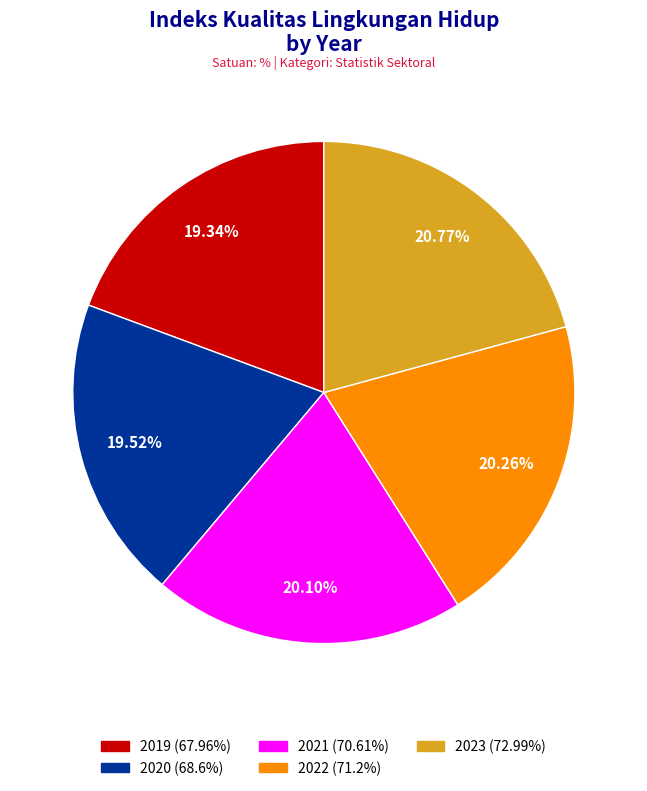

Do 2021 and 2019 together represent more than half of the pie?

No